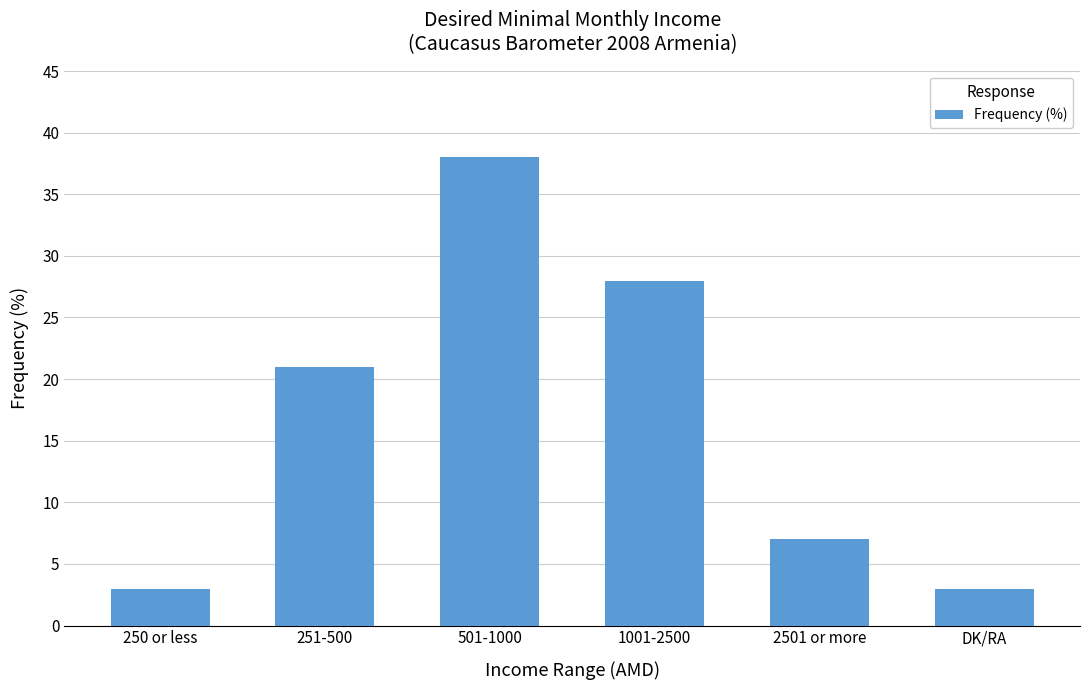

What is the change in value from 250 or less to 2501 or more?

+4